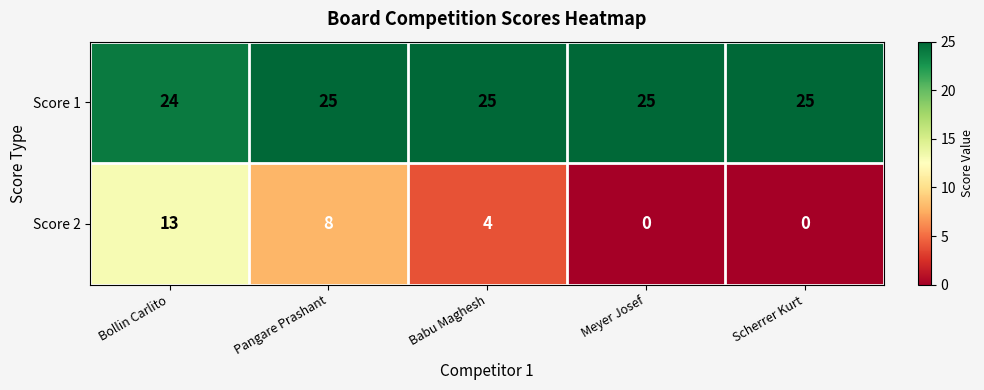

Reading left to right, extract all data points from this chart.

Score 1: Bollin Carlito=24	Pangare Prashant=25	Babu Maghesh=25	Meyer Josef=25	Scherrer Kurt=25
Score 2: Bollin Carlito=13	Pangare Prashant=8	Babu Maghesh=4	Meyer Josef=0	Scherrer Kurt=0